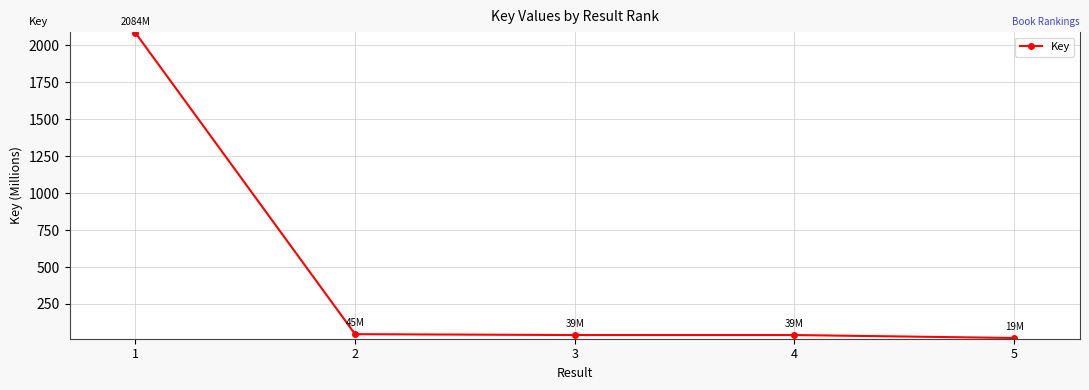

True or false: the data has more than 1 interior local peaks.

False